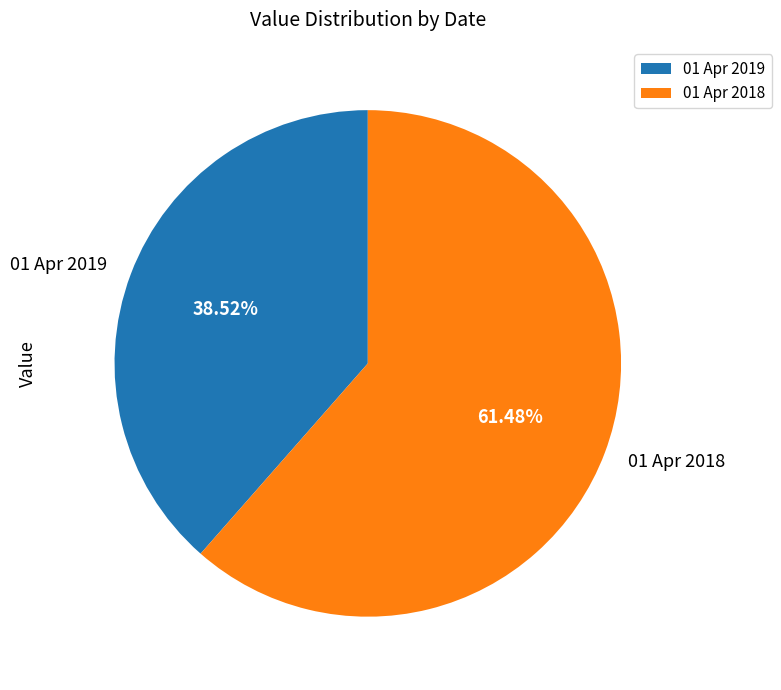

Does any single category account for the majority?

Yes